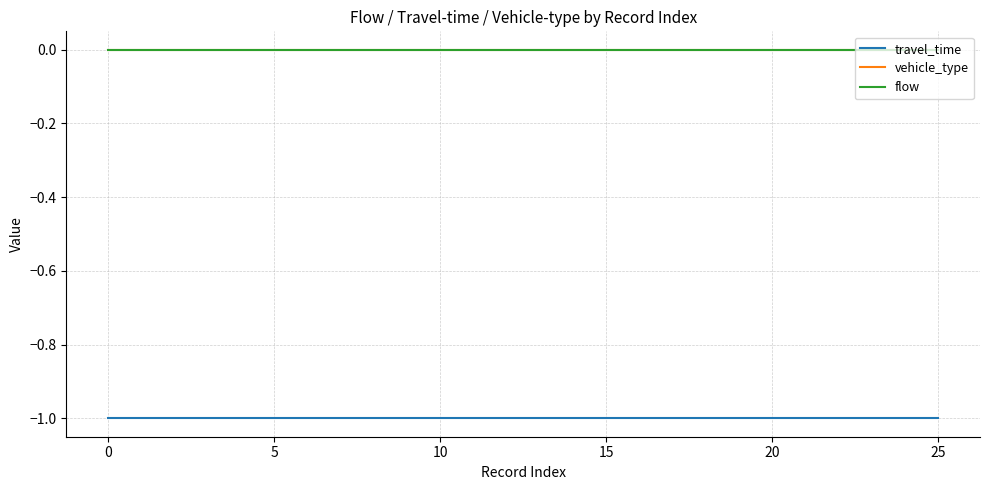

Does the chart display data point markers on the line(s)?

No